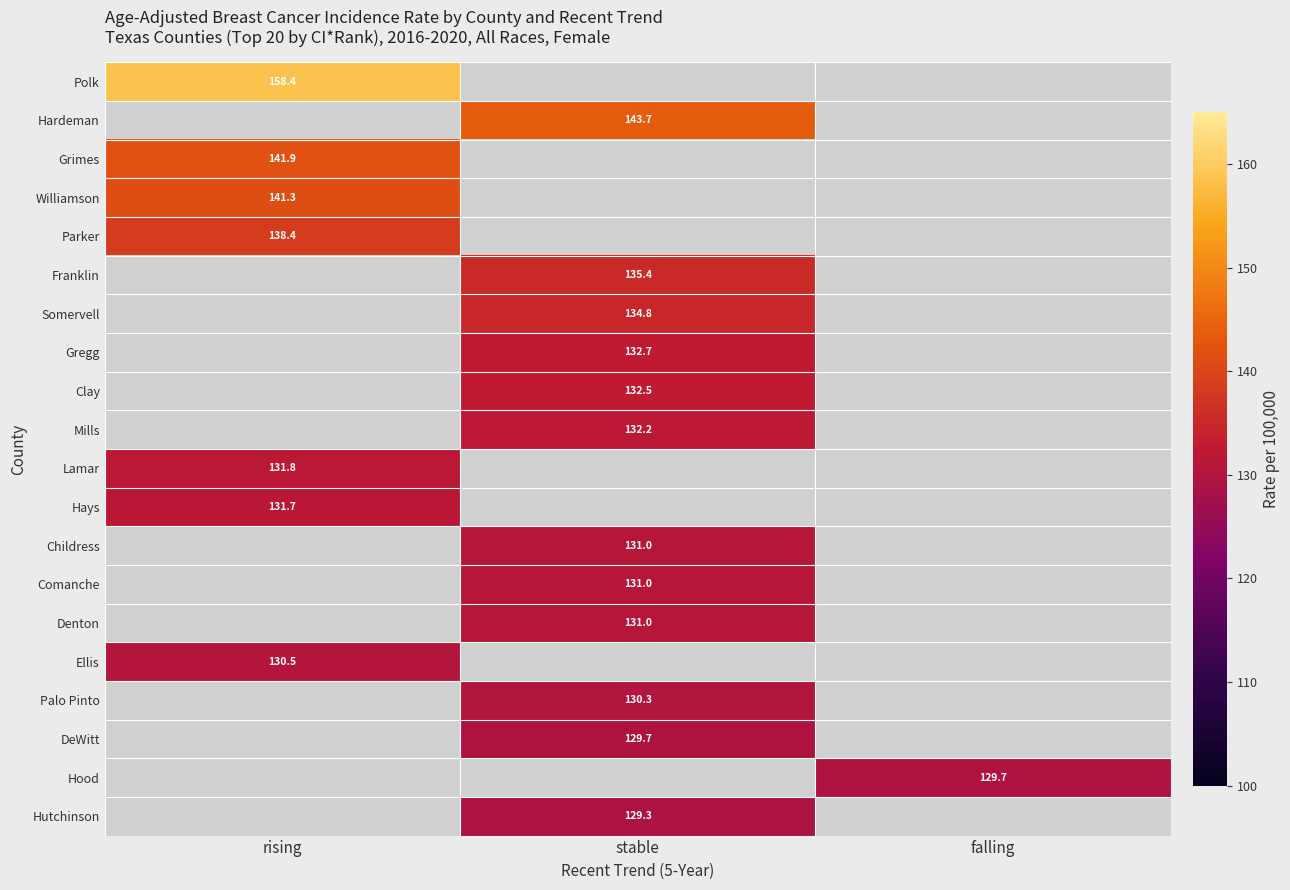

Which label corresponds to the smallest value in the chart?

stable